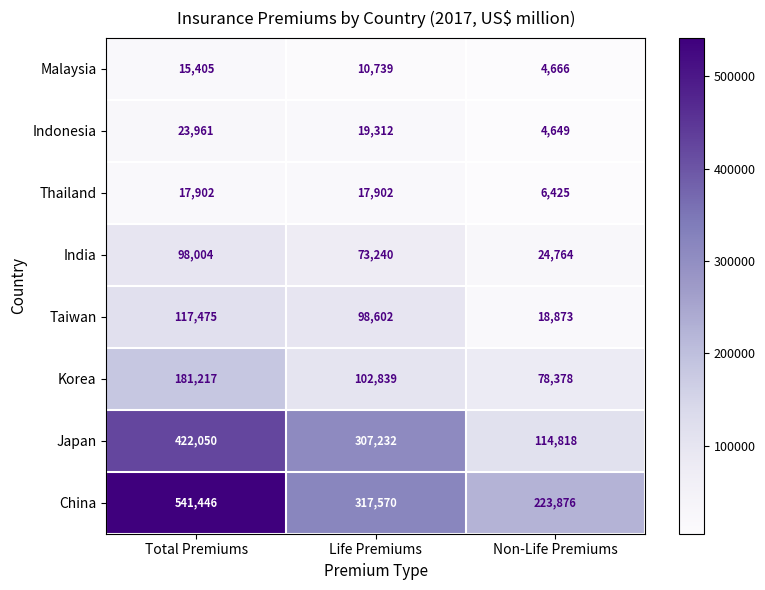

Reading right to left, extract all data points from this chart.

Malaysia: Non-Life Premiums=4666	Life Premiums=10739	Total Premiums=15405
Indonesia: Non-Life Premiums=4649	Life Premiums=19312	Total Premiums=23961
Thailand: Non-Life Premiums=6425	Life Premiums=17902	Total Premiums=17902
India: Non-Life Premiums=24764	Life Premiums=73240	Total Premiums=98004
Taiwan: Non-Life Premiums=18873	Life Premiums=98602	Total Premiums=117475
Korea: Non-Life Premiums=78378	Life Premiums=102839	Total Premiums=181217
Japan: Non-Life Premiums=114818	Life Premiums=307232	Total Premiums=422050
China: Non-Life Premiums=223876	Life Premiums=317570	Total Premiums=541446